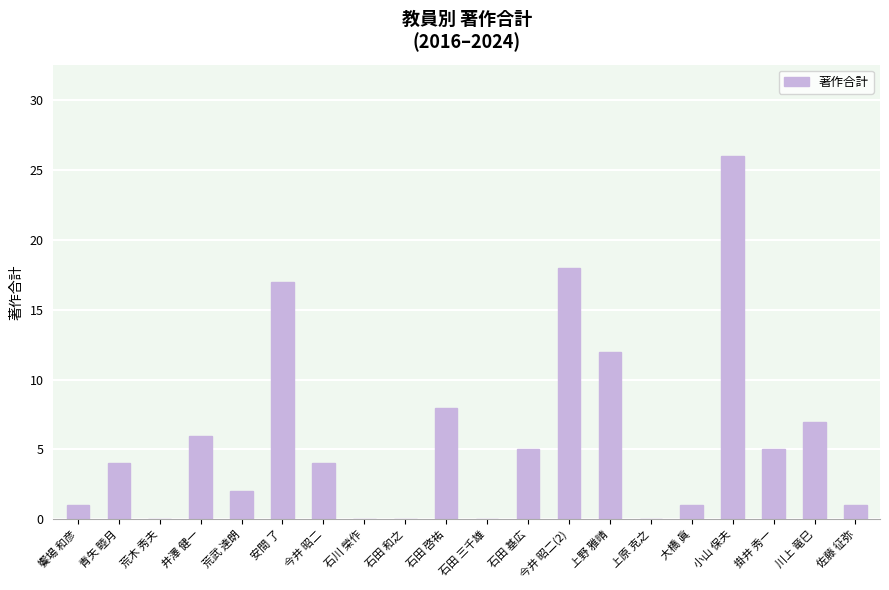

Which label corresponds to the largest value in the chart?

小山 保夫